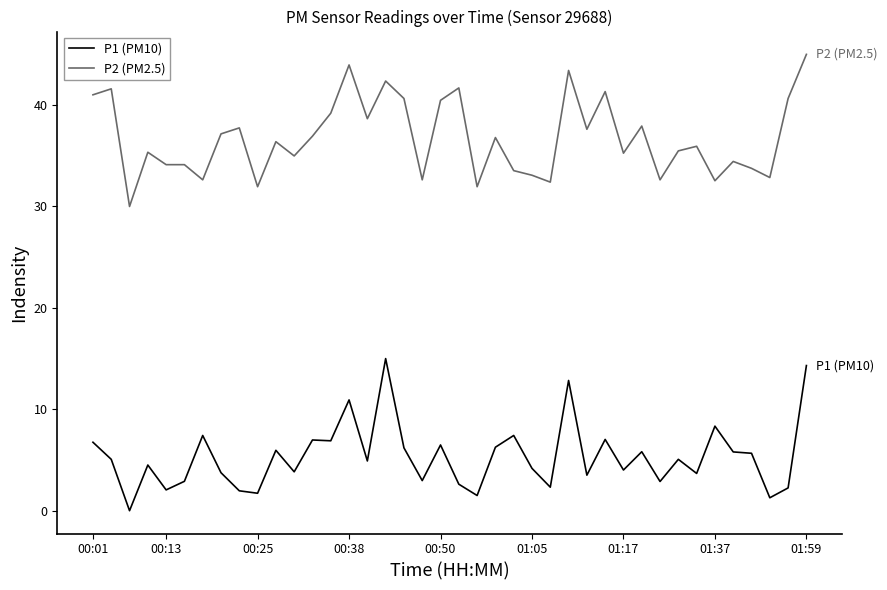

What is the minimum value for P2 (PM2.5)?

30.0